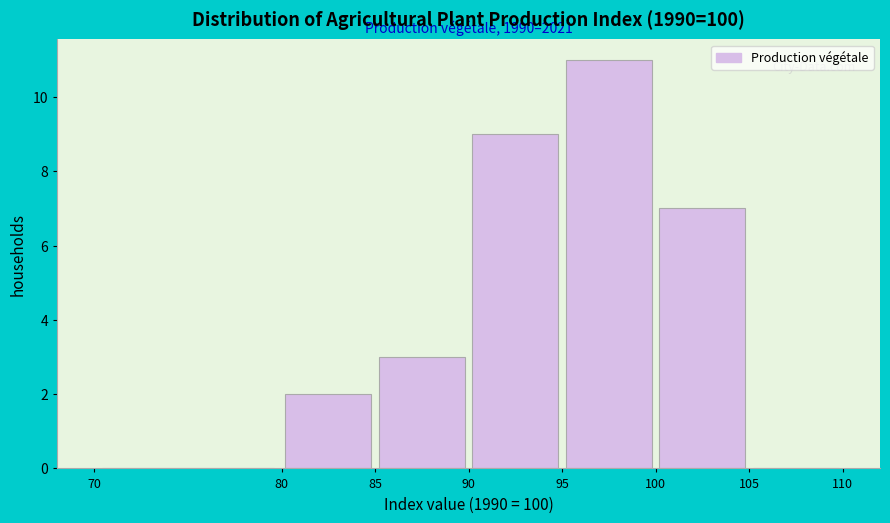

Over which range of the x-axis is the bar tallest?

95 to 100